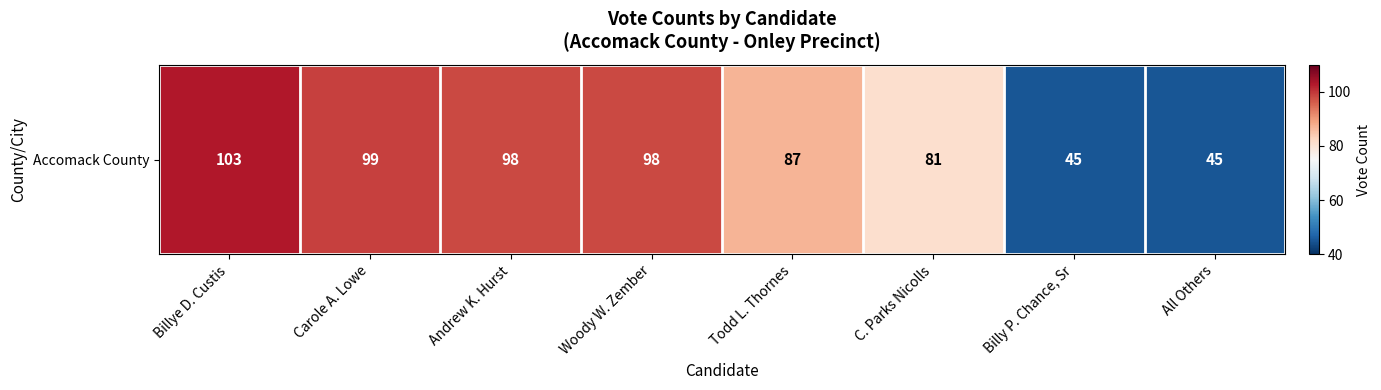

What is the change in value from Billye D. Custis to All Others?

-58